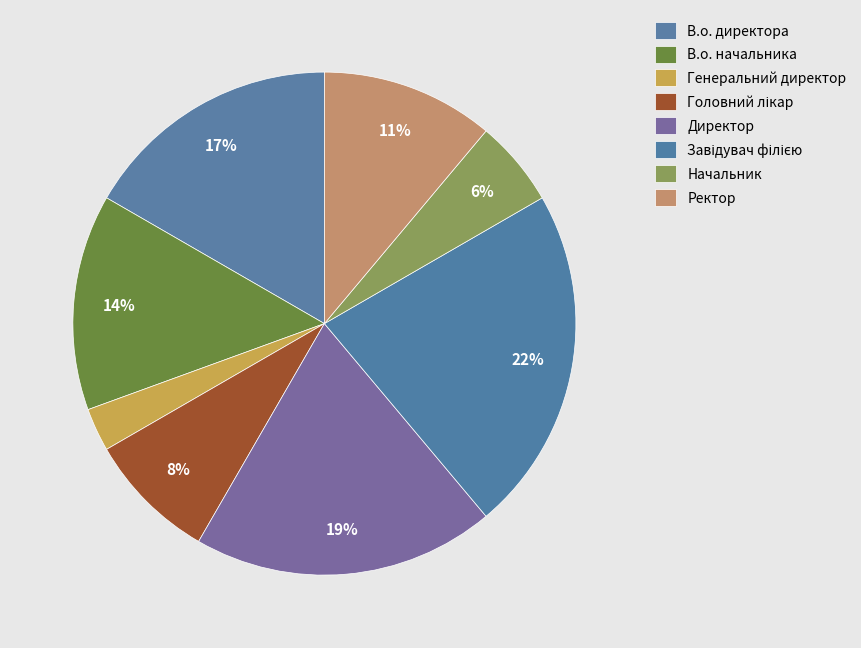

To the nearest percent, what portion does Директор represent?

19%